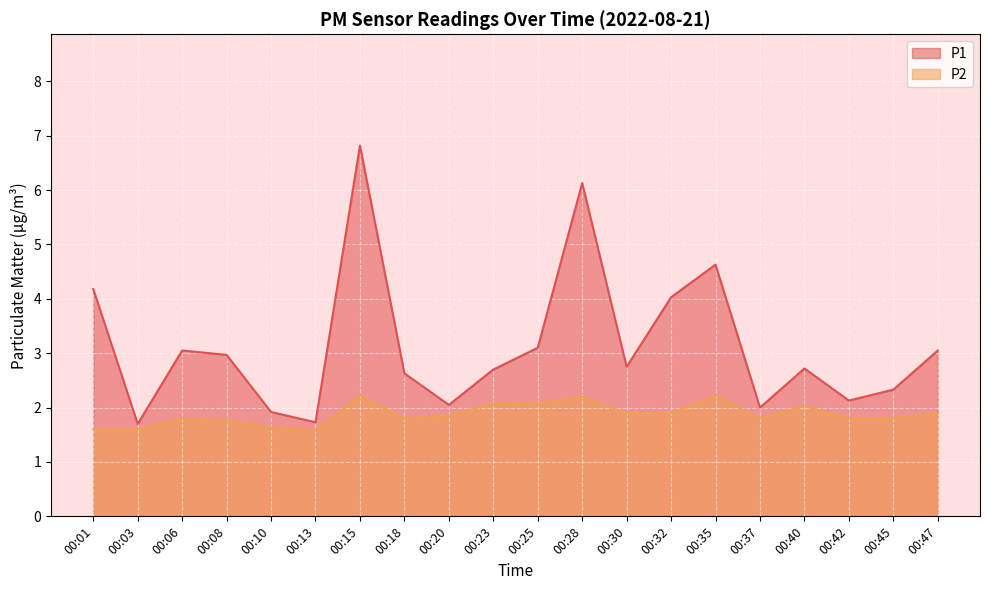

What is the maximum value shown in the chart?

6.8